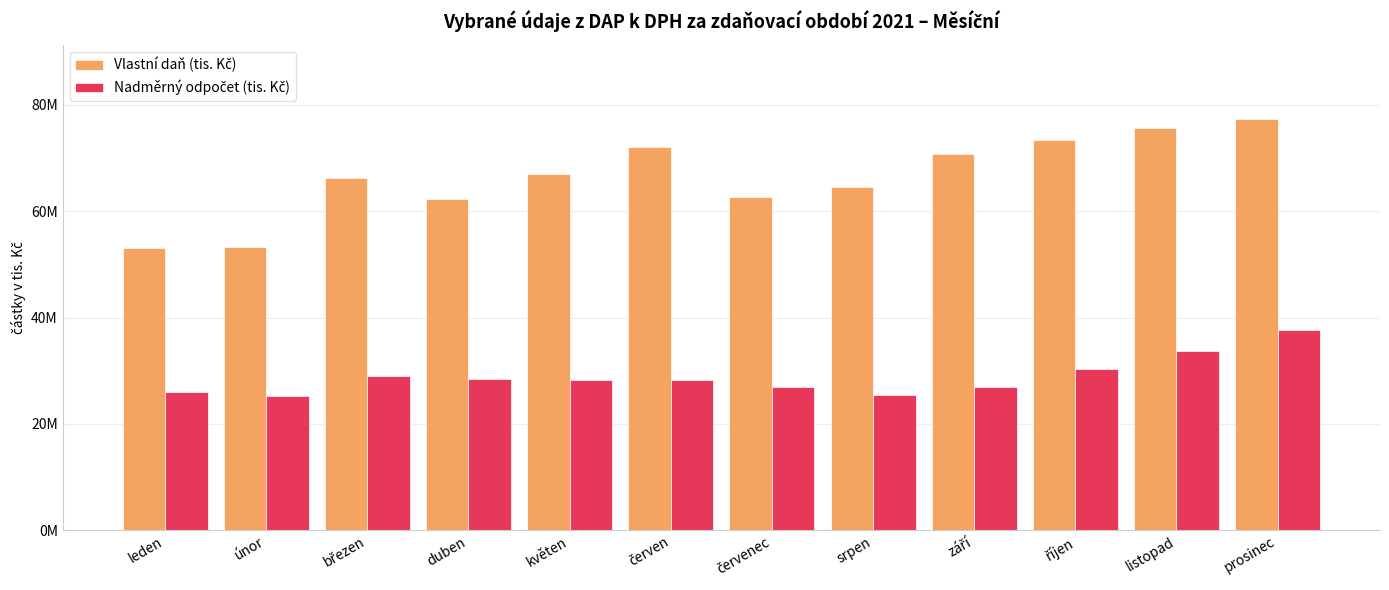

Are the bars grouped side by side (vs. stacked)?

Yes